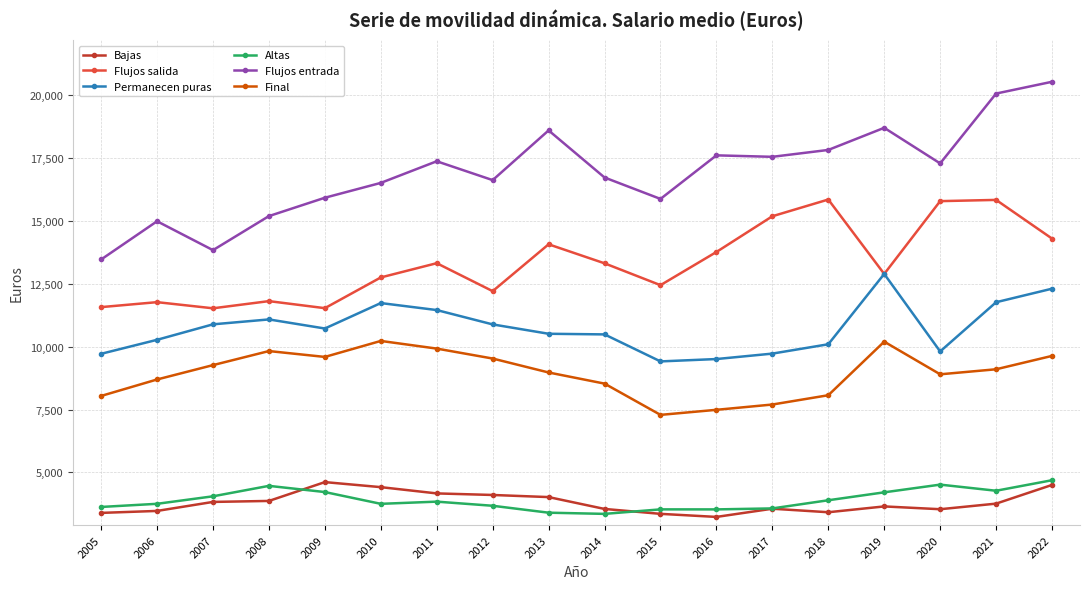

True or false: Permanecen puras has a value of 11730.0 at 2010.

True